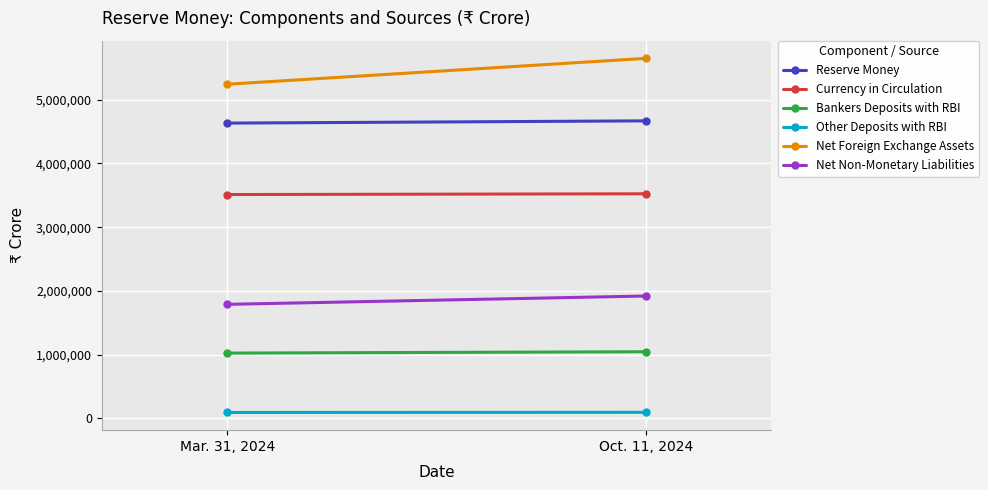

What is the label of the 1st point from the right?

Oct. 11, 2024